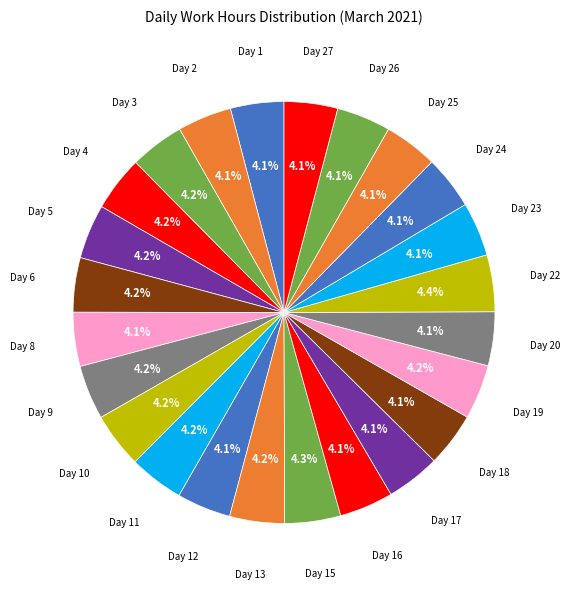

To the nearest percent, what is the average slice percentage?

4%